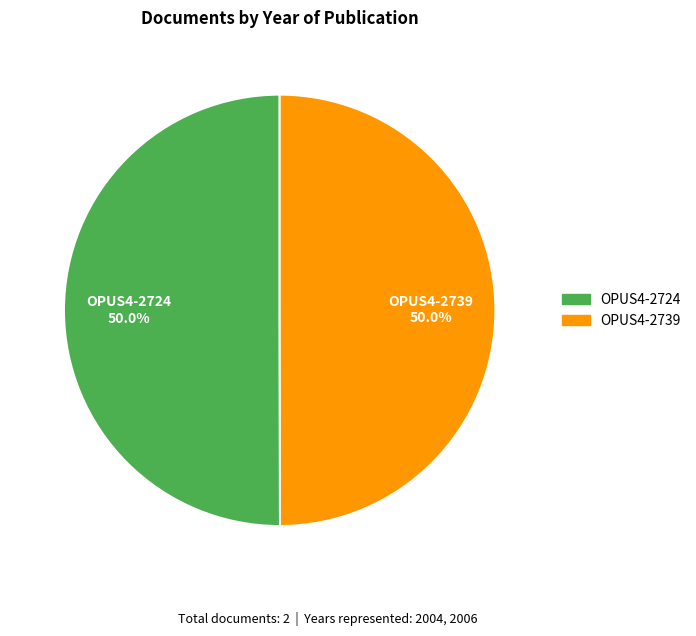

What is the ratio of the value at OPUS4-2739 to the value at OPUS4-2724?

1.0